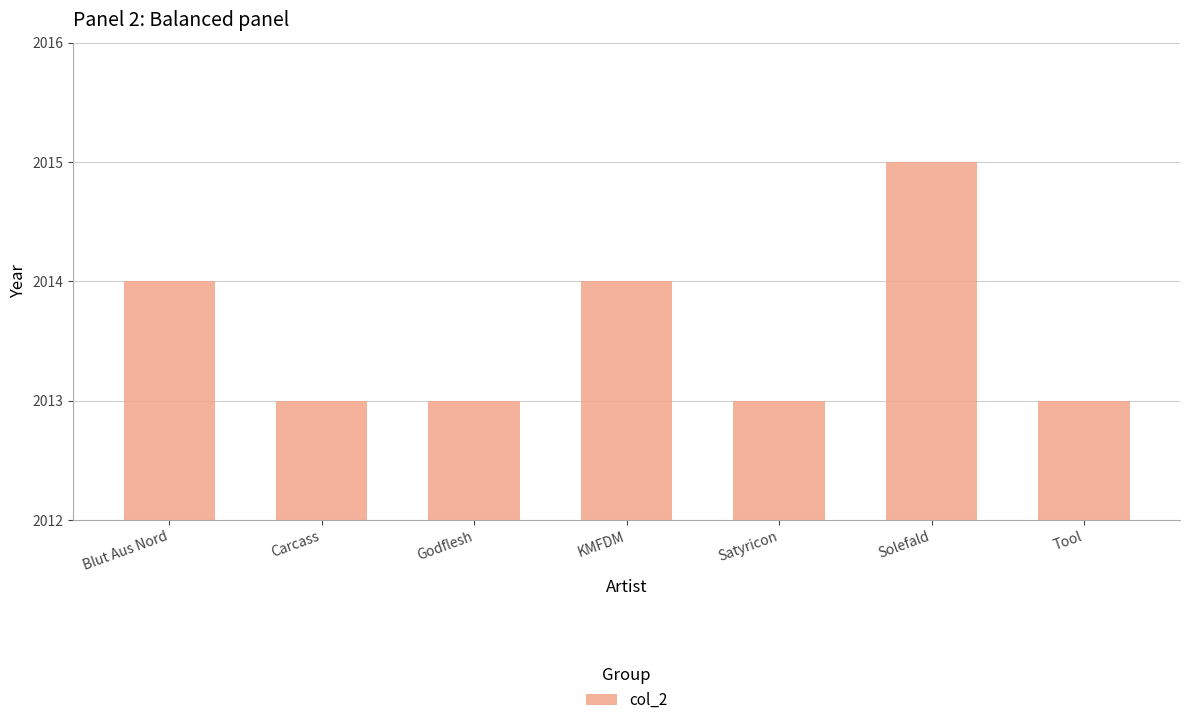

Which has a higher value, Blut Aus Nord or Carcass?

Blut Aus Nord